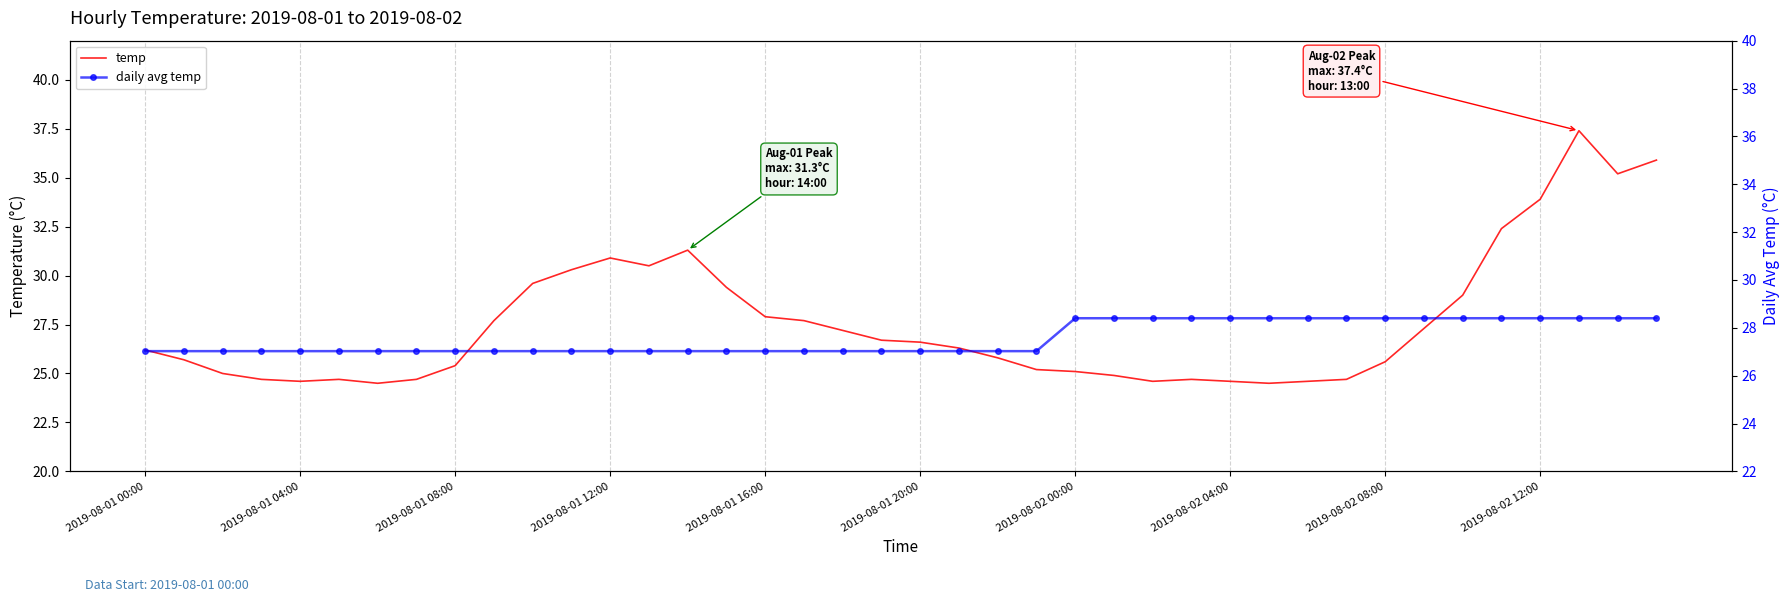

How many times do temp and daily avg temp cross each other?

3